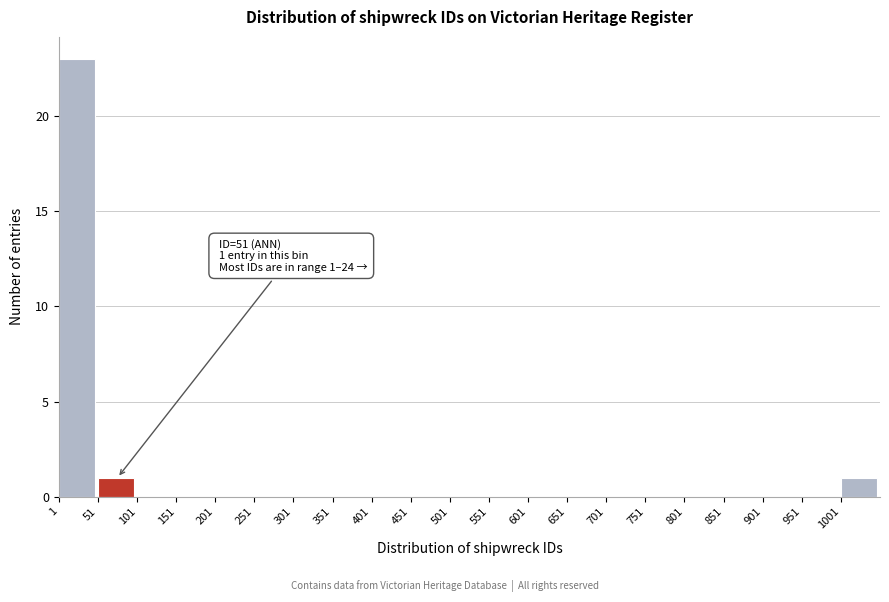

Which range on the x-axis has the tallest bar?

1 to 51